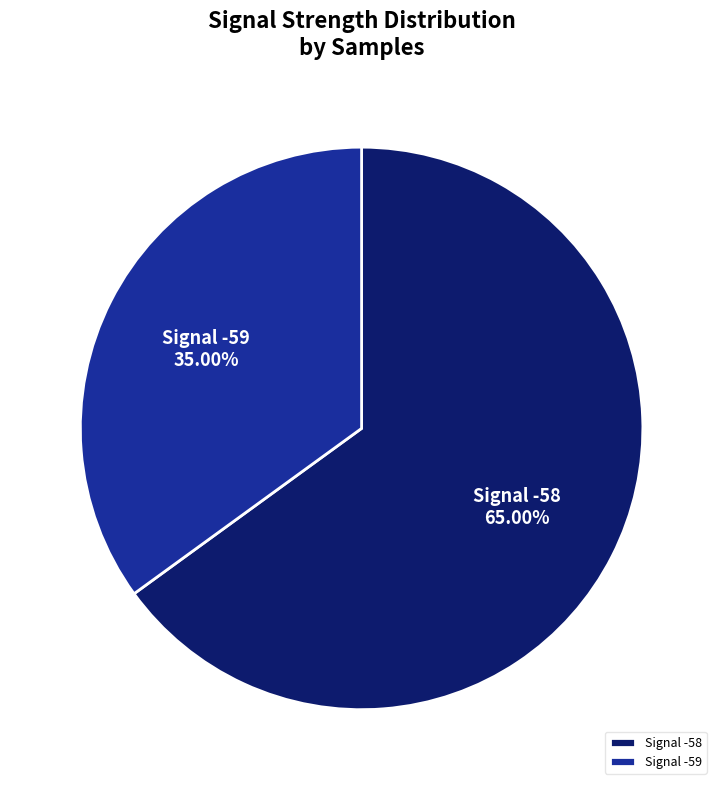

Rank the categories by value from lowest to highest.

Signal -59, Signal -58